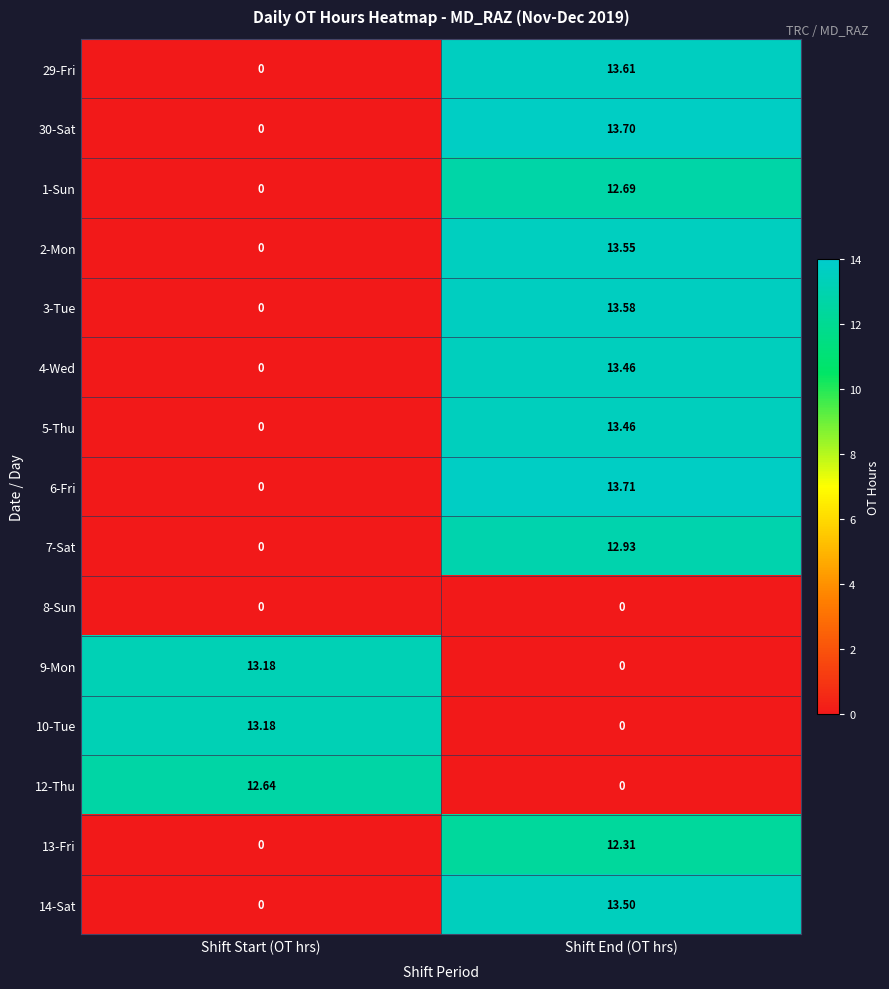

Is the value of 1-Sun at Shift End (OT hrs) greater than the value of 8-Sun at Shift Start (OT hrs)?

Yes